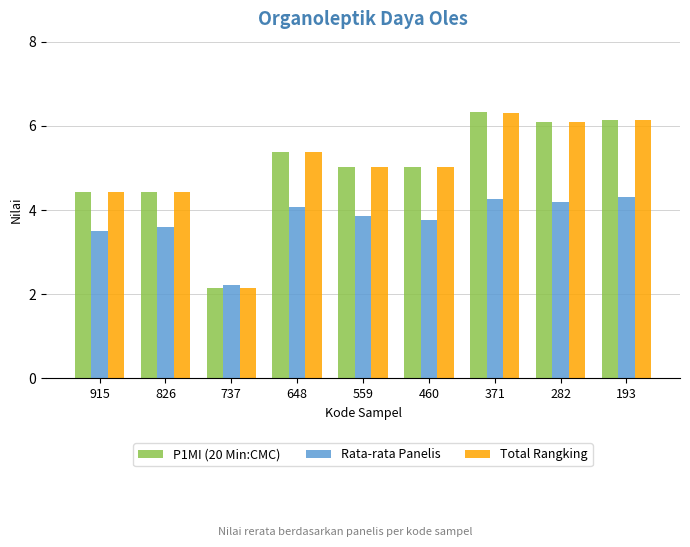

At which category is the sum across all series the highest?

371